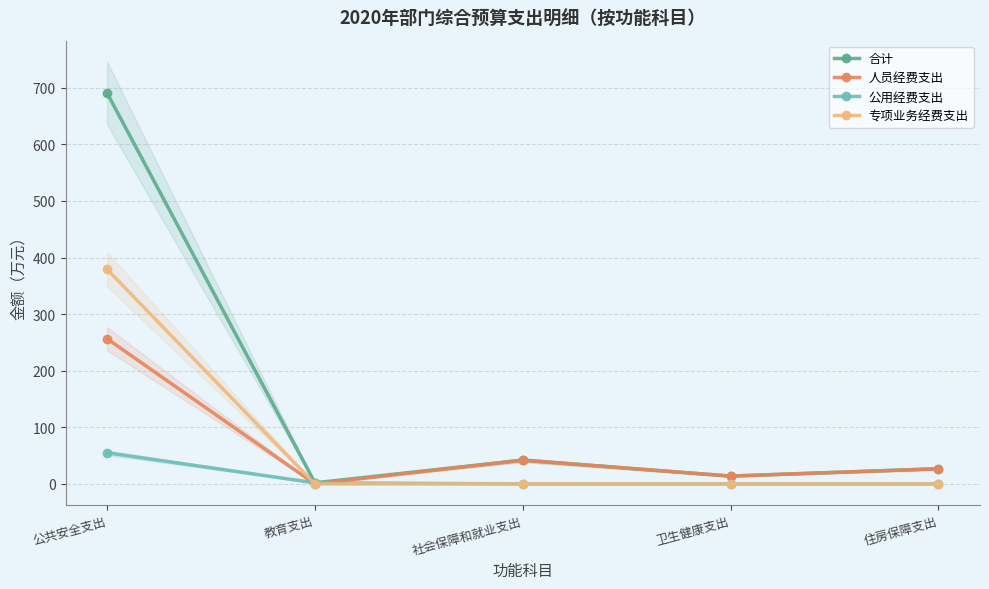

How many interior local peaks does the 合计 series have?

1